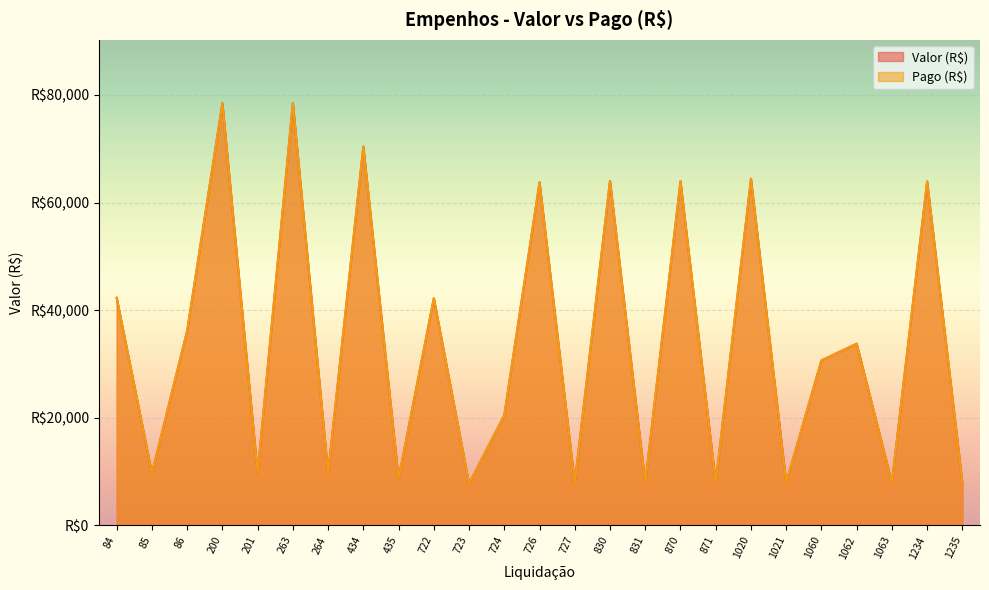

How many interior local valleys does the Pago (R$) series have?

10